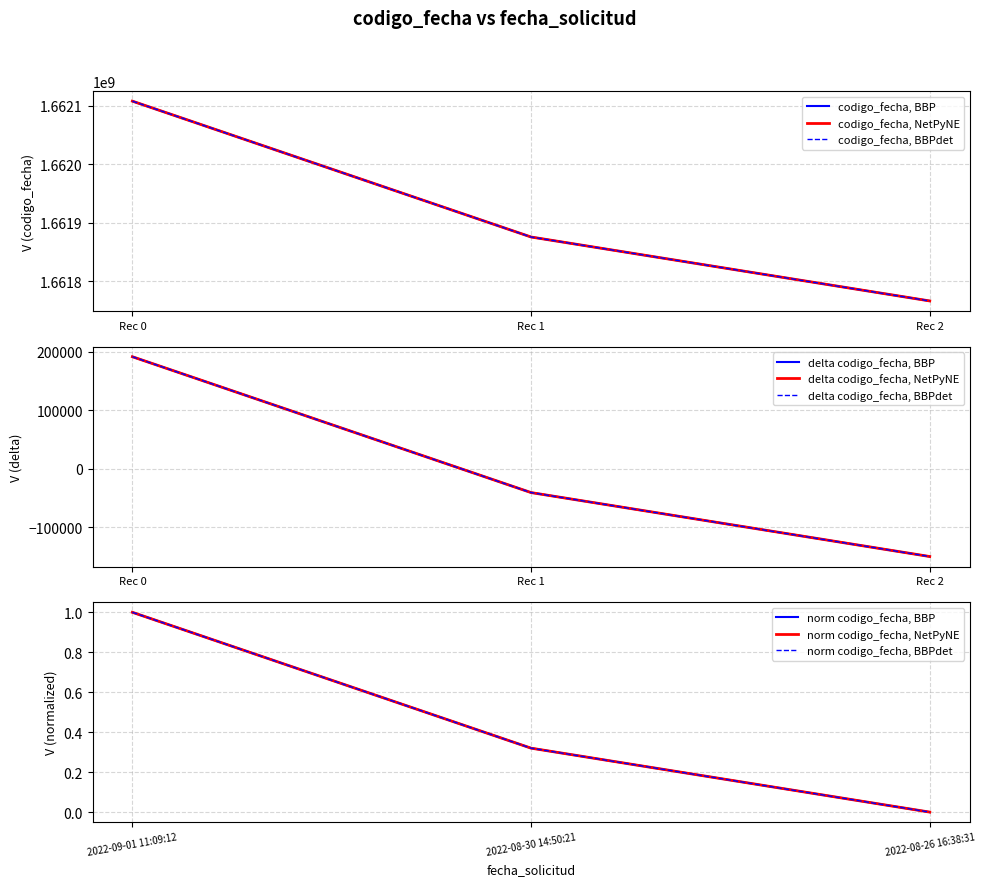

The chart shows a value of 1661766719 at Rec 2. True or false?

True